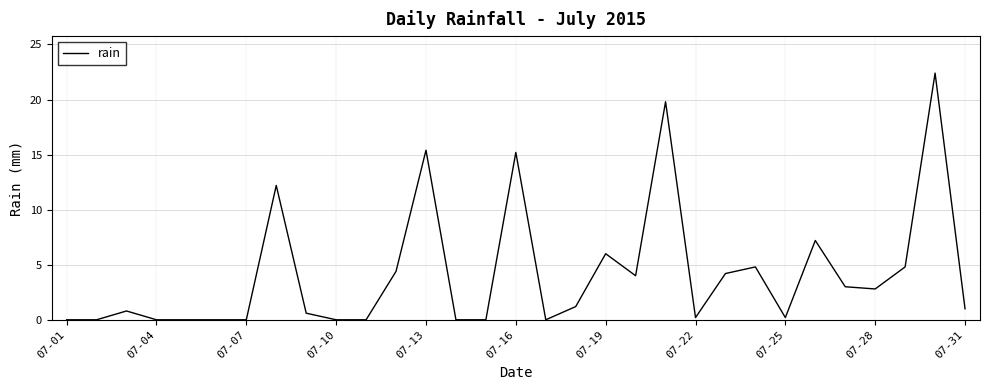

What is the greatest value displayed?

22.4